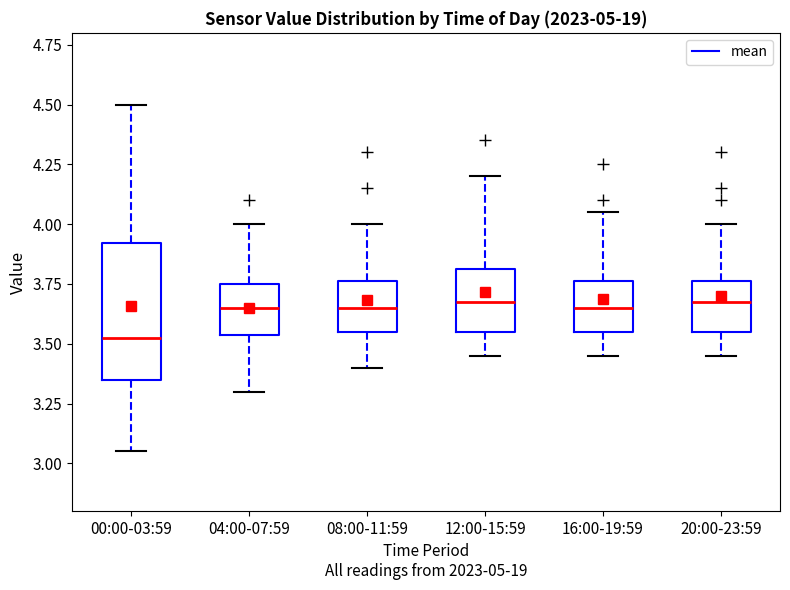

Reading left to right, read every box against the y-axis: the position of its median line, the range the box covers, and the ends of its whiskers. The values are not printed on the chart, so give them approximately, as read against the axis.

00:00-03:59: median 3.55, box 3.35 to 3.90, whiskers 3.05 to 4.50
04:00-07:59: median 3.65, box 3.55 to 3.75, whiskers 3.30 to 4.00
08:00-11:59: median 3.65, box 3.55 to 3.75, whiskers 3.40 to 4.00
12:00-15:59: median 3.70, box 3.55 to 3.80, whiskers 3.45 to 4.20
16:00-19:59: median 3.65, box 3.55 to 3.75, whiskers 3.45 to 4.05
20:00-23:59: median 3.70, box 3.55 to 3.75, whiskers 3.45 to 4.00